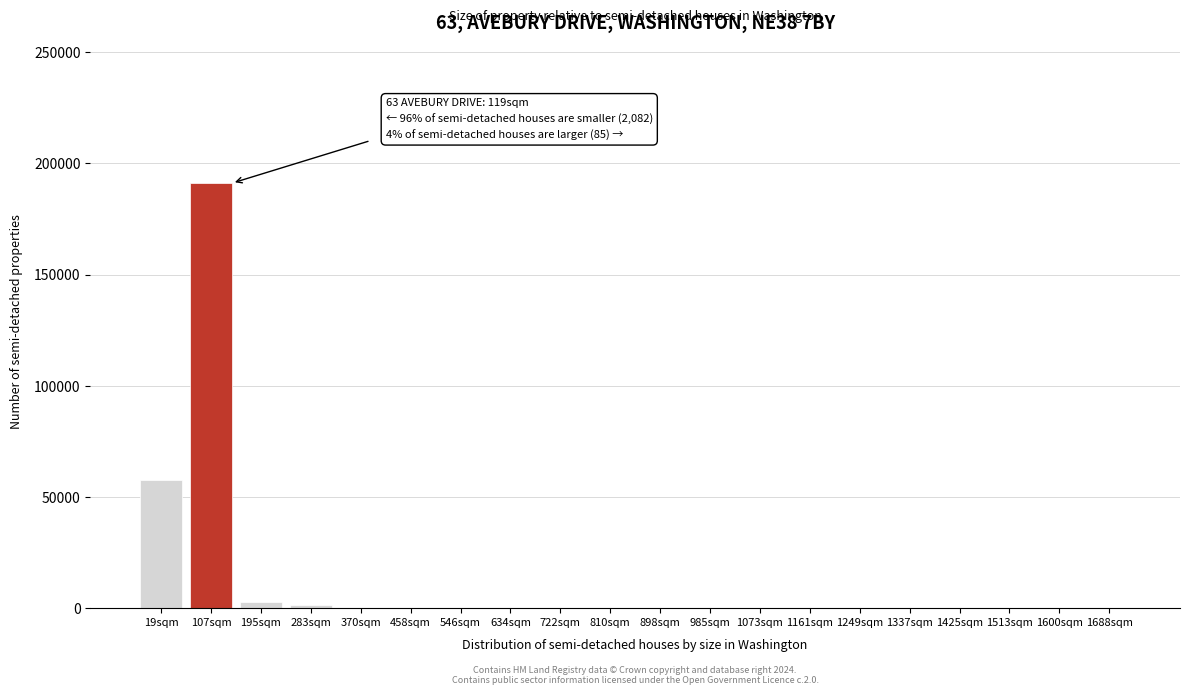

What is the sum of all values?

252959.5